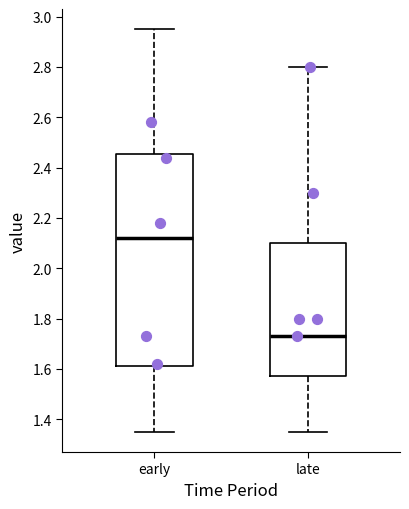

Reading left to right, transcribe this box plot: for each box, give where its median line is, the range the box spans, and where its two whiskers end, as read against the y-axis. The values are not printed on the chart, so give them approximately, as read against the axis.

early: median 2.12, box 1.62 to 2.46, whiskers 1.36 to 2.96
late: median 1.74, box 1.58 to 2.10, whiskers 1.36 to 2.80